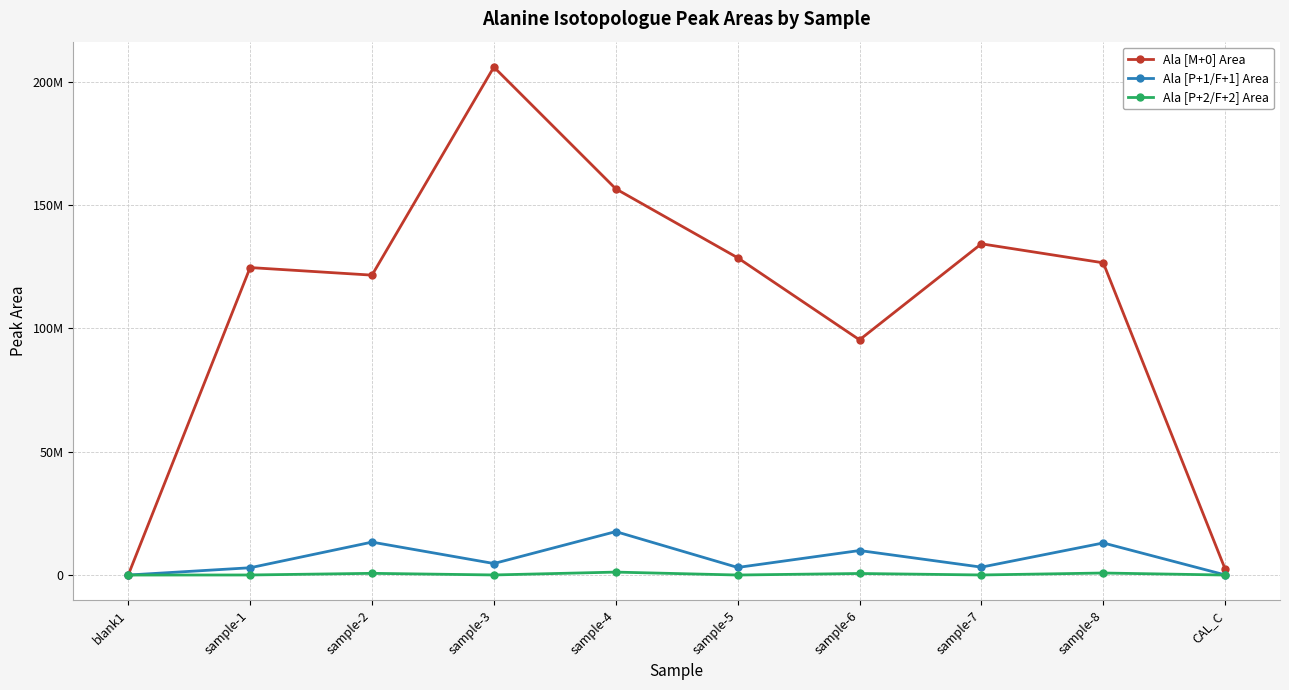

Does the chart have visible grid lines?

Yes